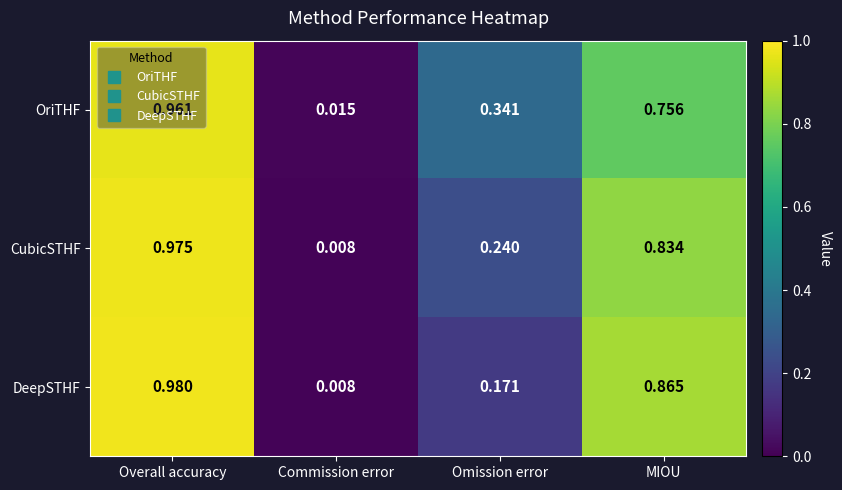

Which series has the largest range (max minus min)?

DeepSTHF